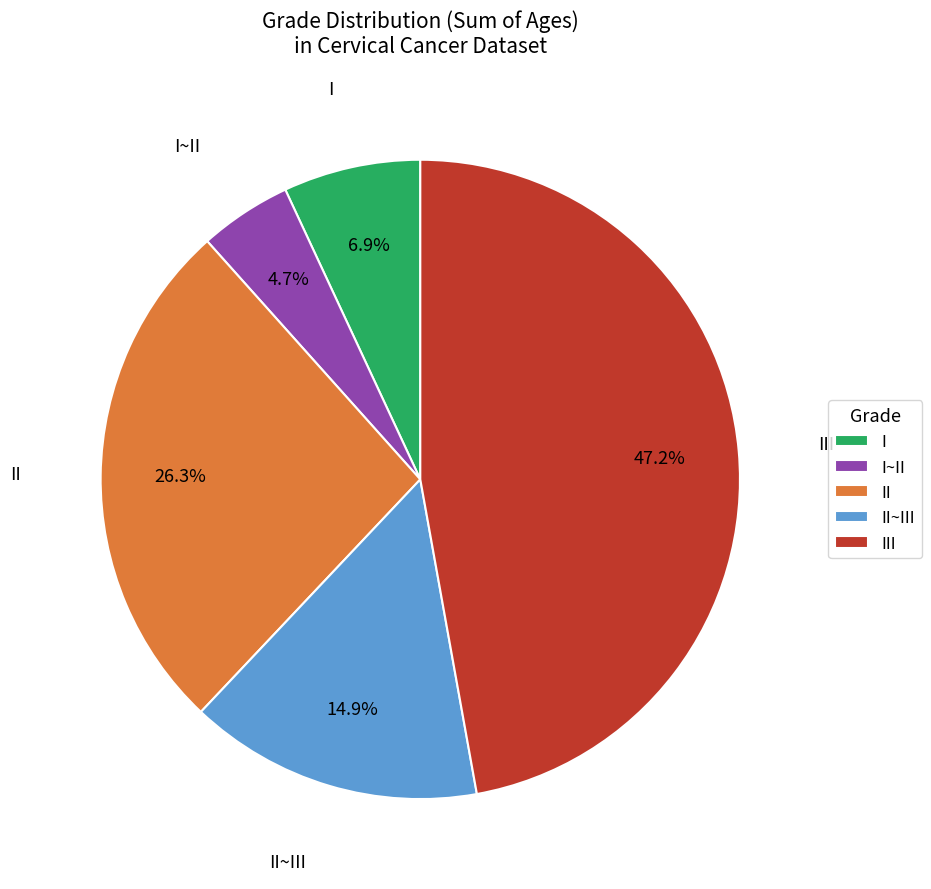

Which category has the smallest portion of the pie?

I~II